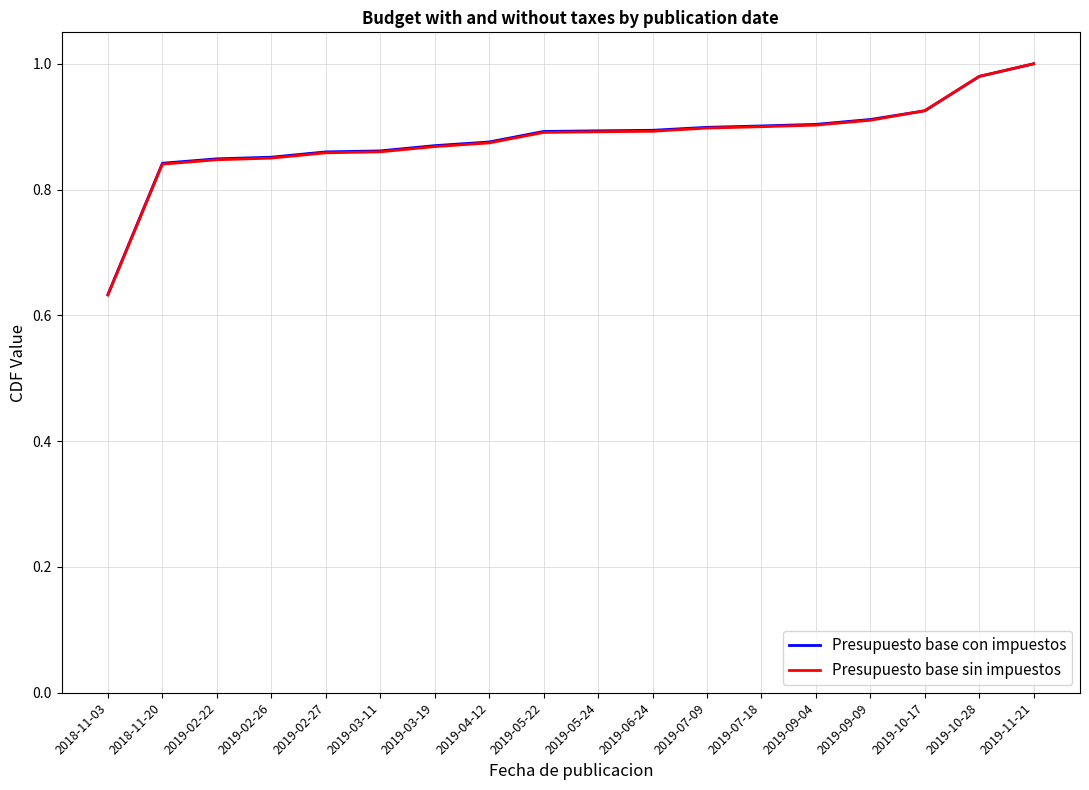

What position from the right is 2019-10-28?

2